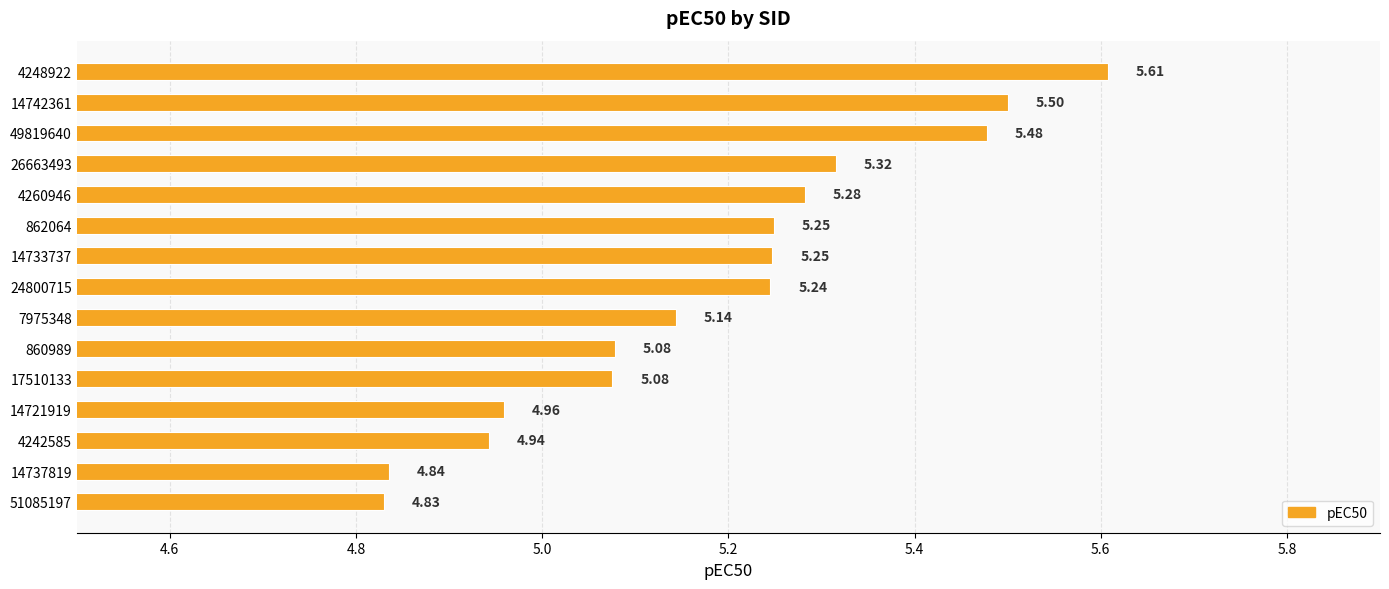

What is the difference between the second highest and minimum values?

0.7